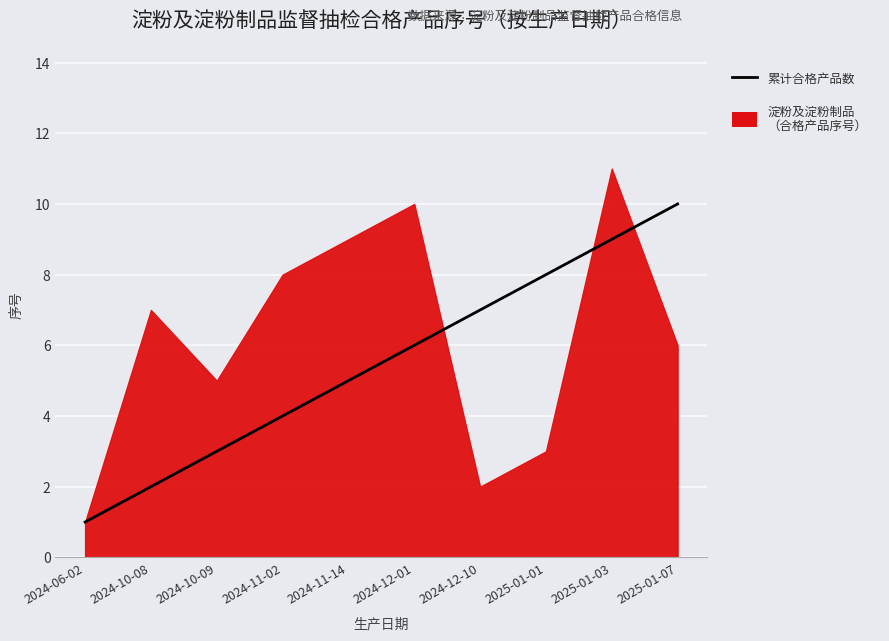

Reading right to left, extract all data points from this chart.

2025-01-07=10	2025-01-03=9	2025-01-01=8	2024-12-10=7	2024-12-01=6	2024-11-14=5	2024-11-02=4	2024-10-09=3	2024-10-08=2	2024-06-02=1